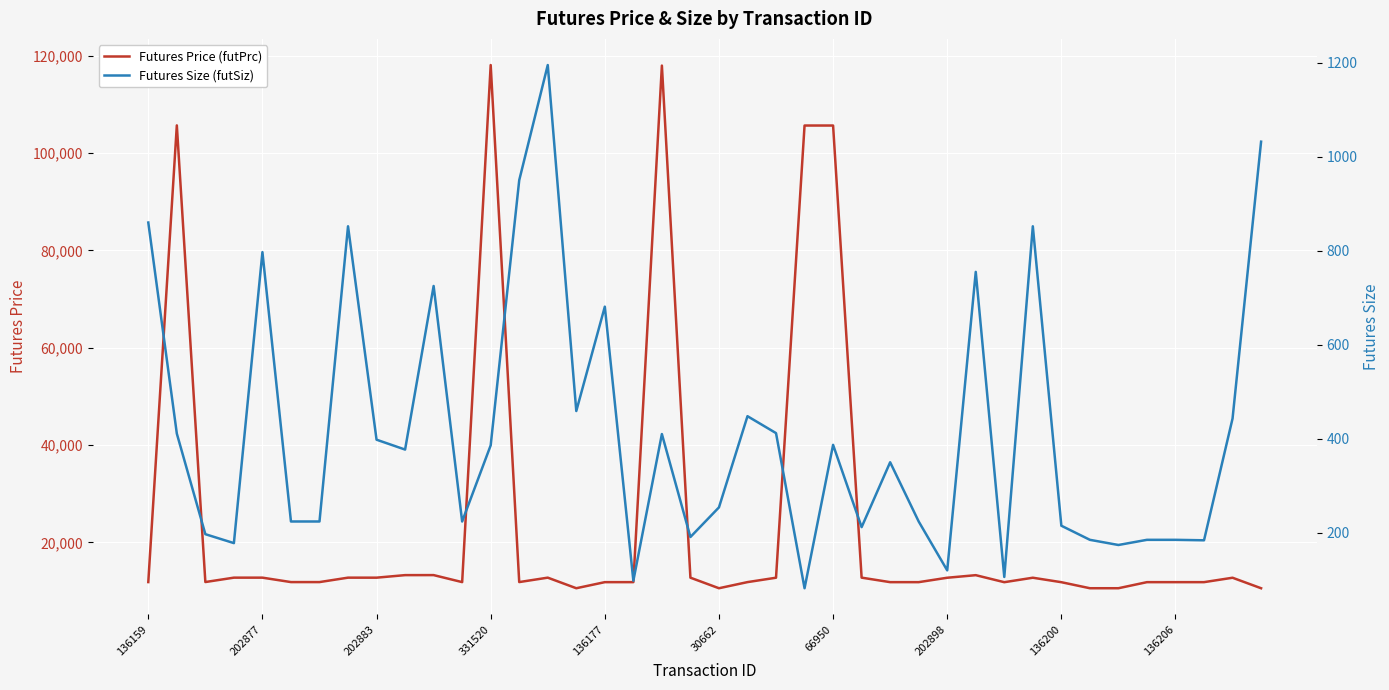

What are all the series names shown in the legend?

Futures Price (futPrc), Futures Size (futSiz)